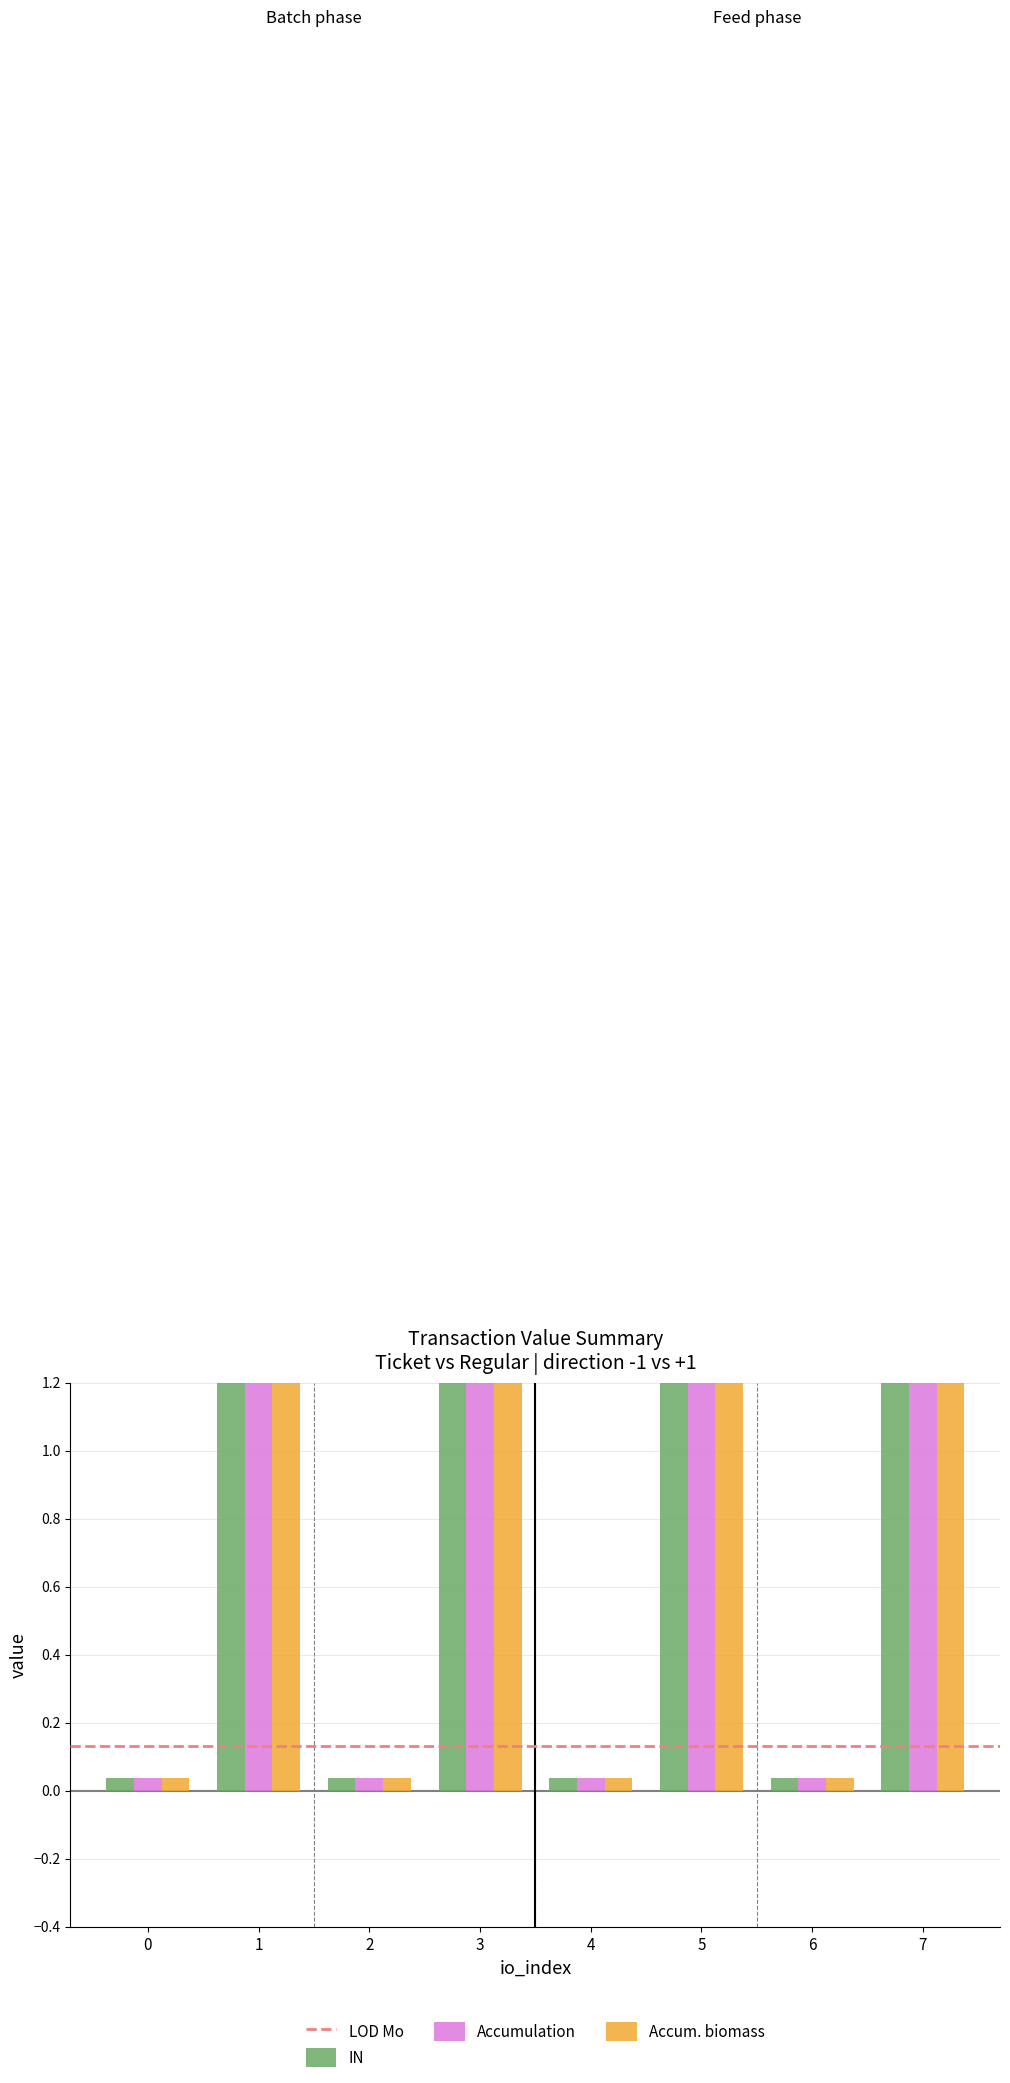

Is it true that Accumulation equals 1.8 at 5?

False